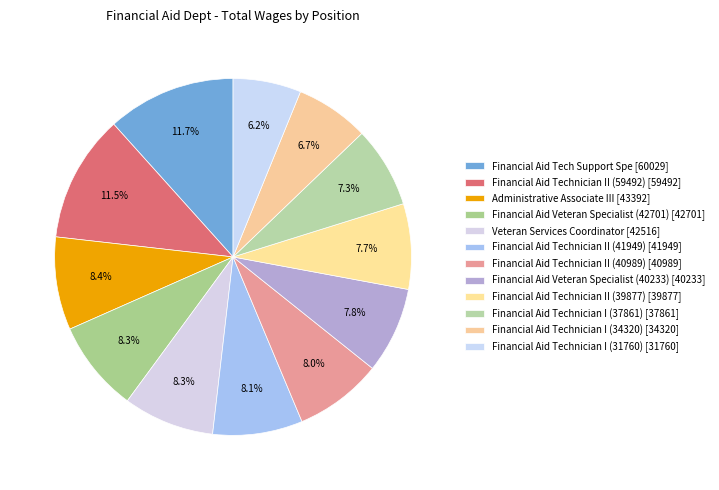

To the nearest percent, what is the average slice percentage?

8%